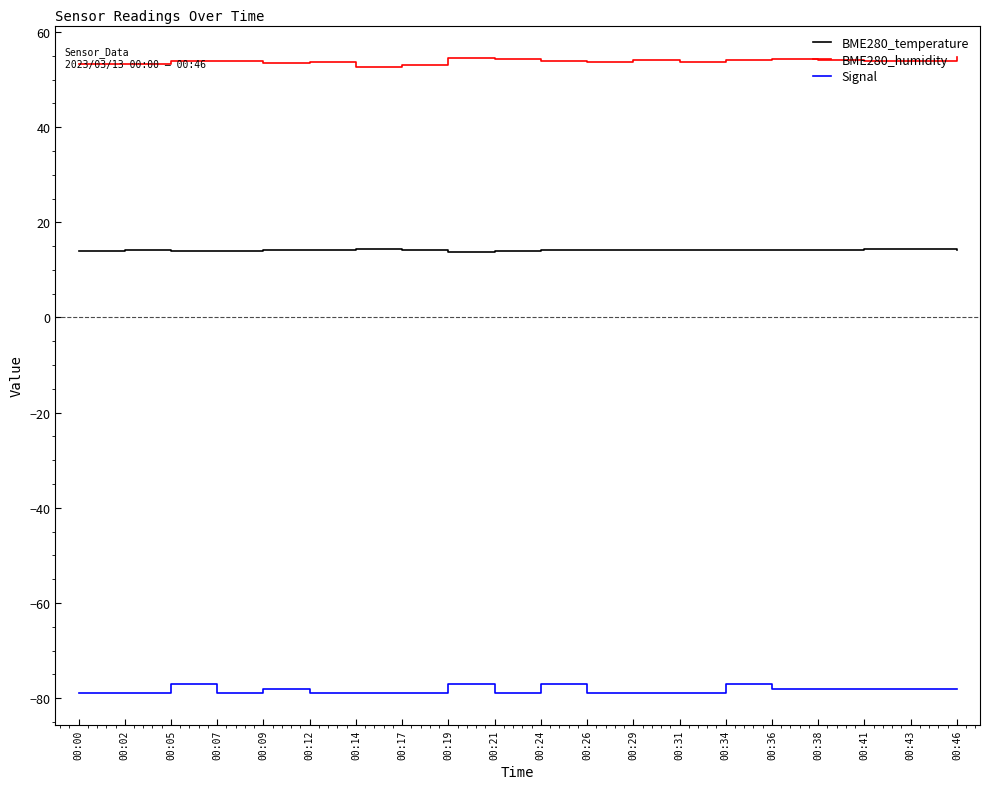

What is the maximum value shown in the chart?

54.7